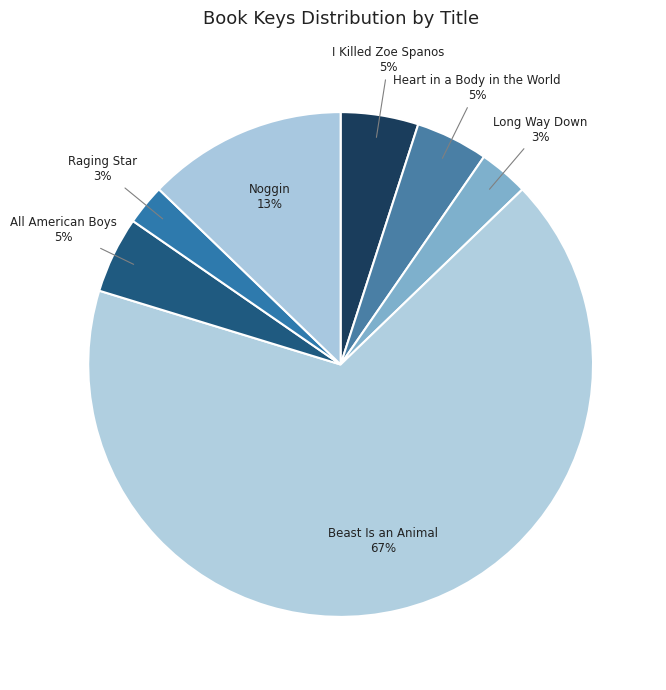

Does Raging Star represent more than half of the total?

No